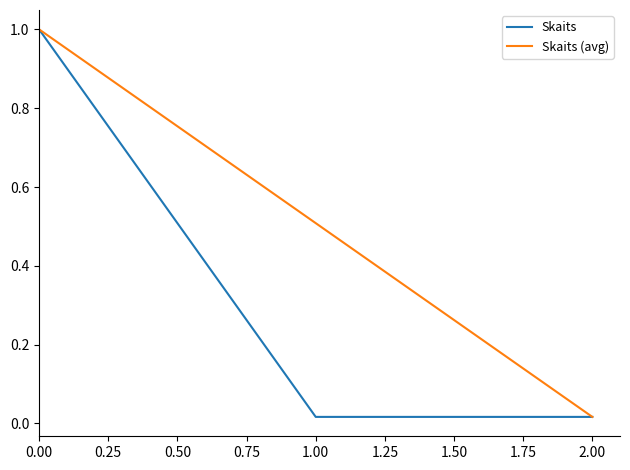

How many lines are shown in the chart?

2